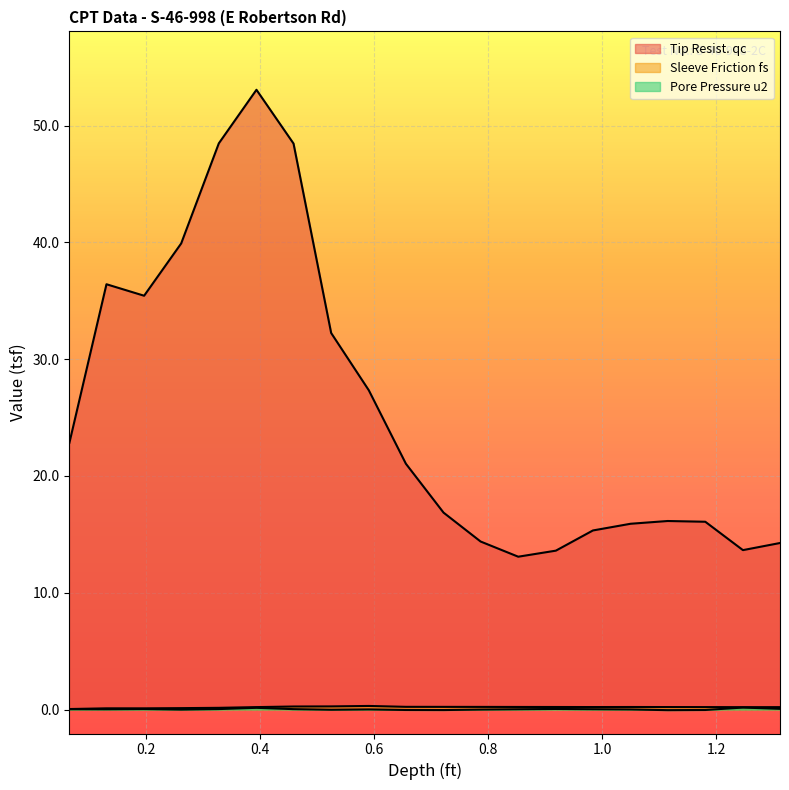

Rank the categories by Tip Resist. qc value from lowest to highest.

0.853, 0.919, 1.247, 1.312, 0.787, 0.984, 1.05, 1.181, 1.115, 0.722, 0.656, 0.066, 0.591, 0.525, 0.197, 0.131, 0.262, 0.459, 0.328, 0.394